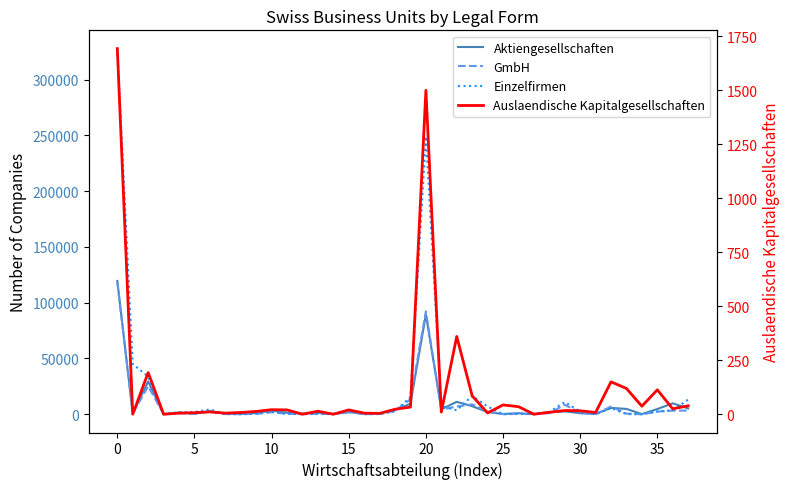

What is the sum of the GmbH values at 19 and 34?

13563